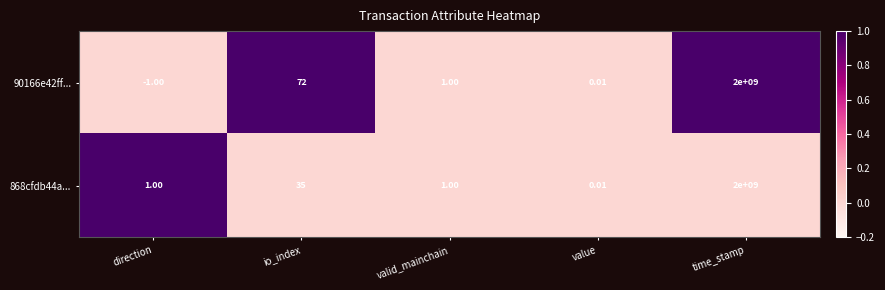

At which category does the chart reach its minimum across all series?

direction